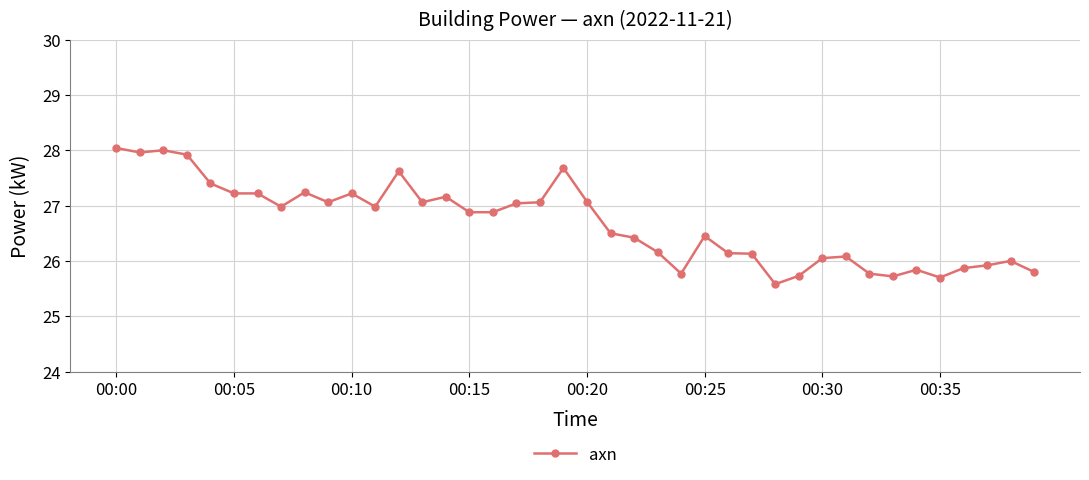

True or false: there are more than 0 points higher than both neighbors.

True